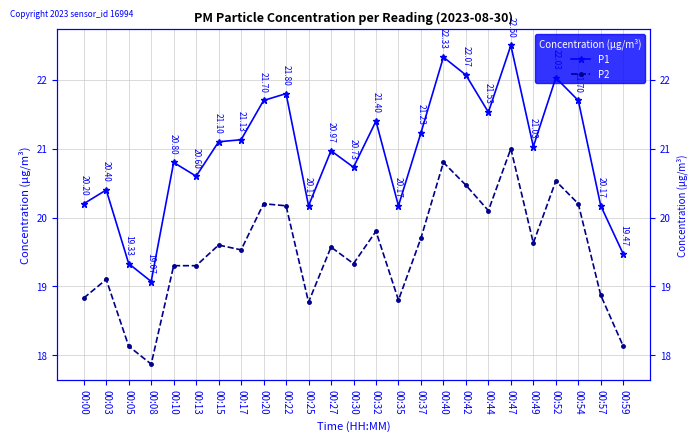

What is the value of the P2 point at the 5th from the left?

19.3